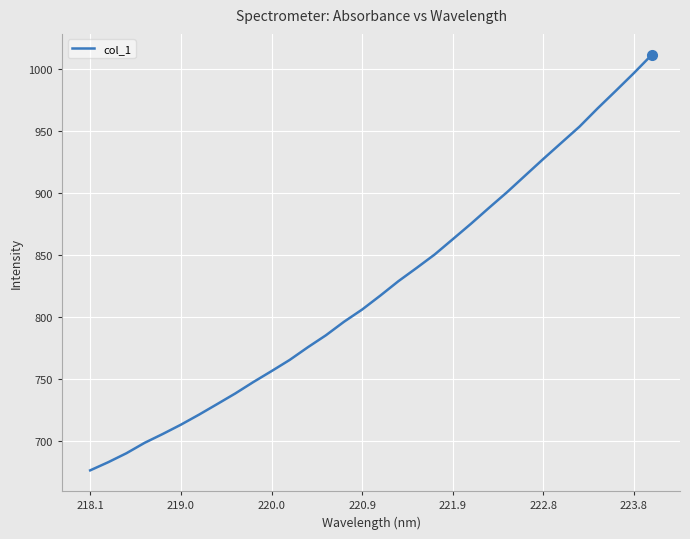

What is the smallest value displayed?

676.2